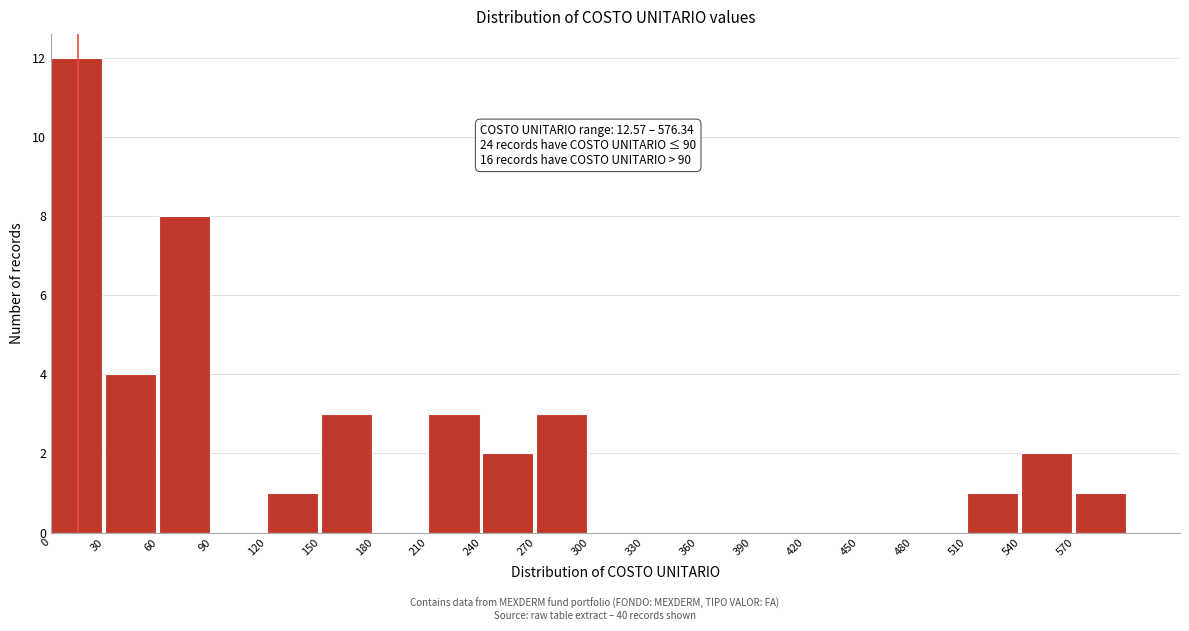

Which range on the x-axis has the tallest bar?

0 to 30